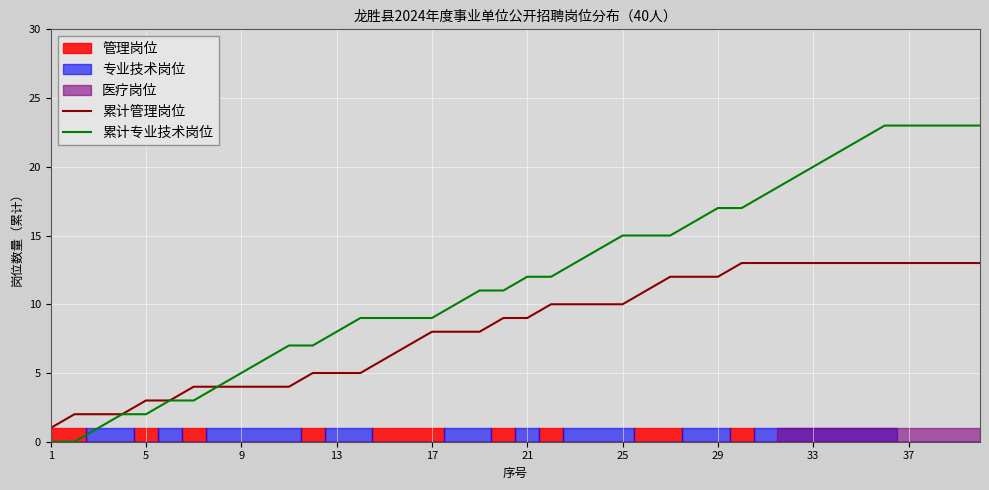

How many data points in 累计管理岗位 are less than 9?

19